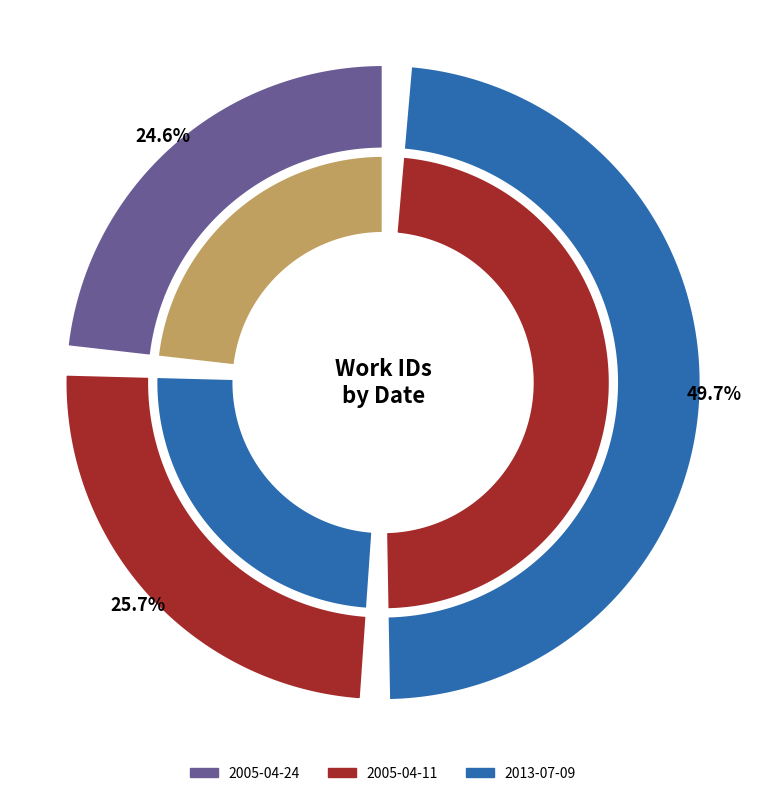

Which category has the smallest portion of the pie?

2005-04-24